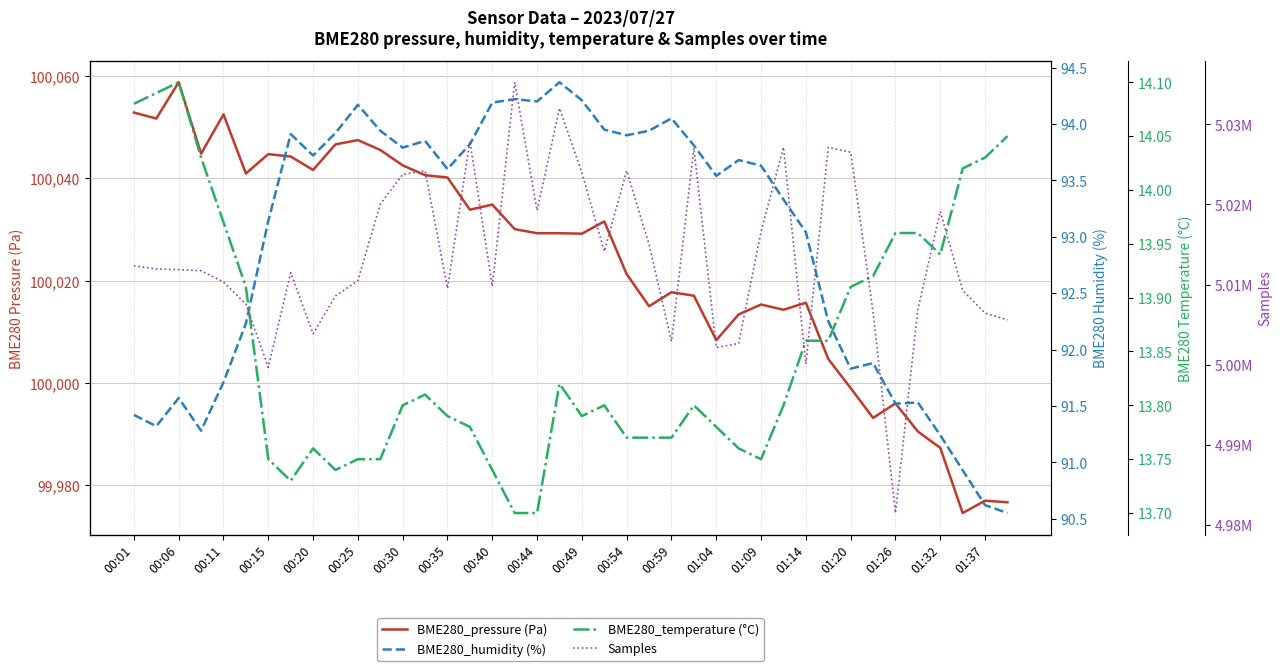

What are all the series names shown in the legend?

BME280_pressure (Pa), BME280_humidity (%), BME280_temperature (°C), Samples